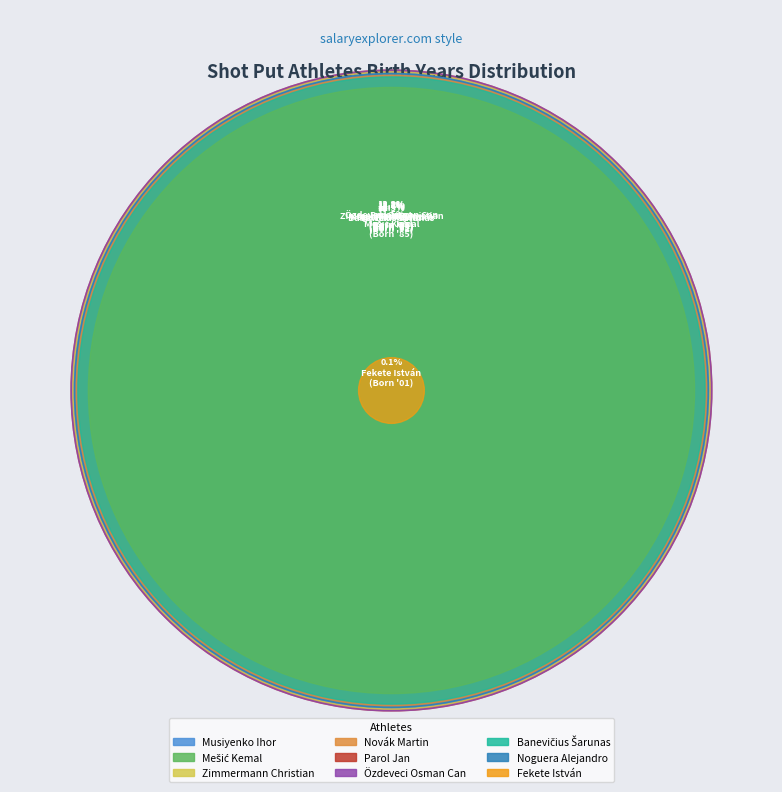

Do Zimmermann Christian and Noguera Alejandro together represent more than half of the pie?

No